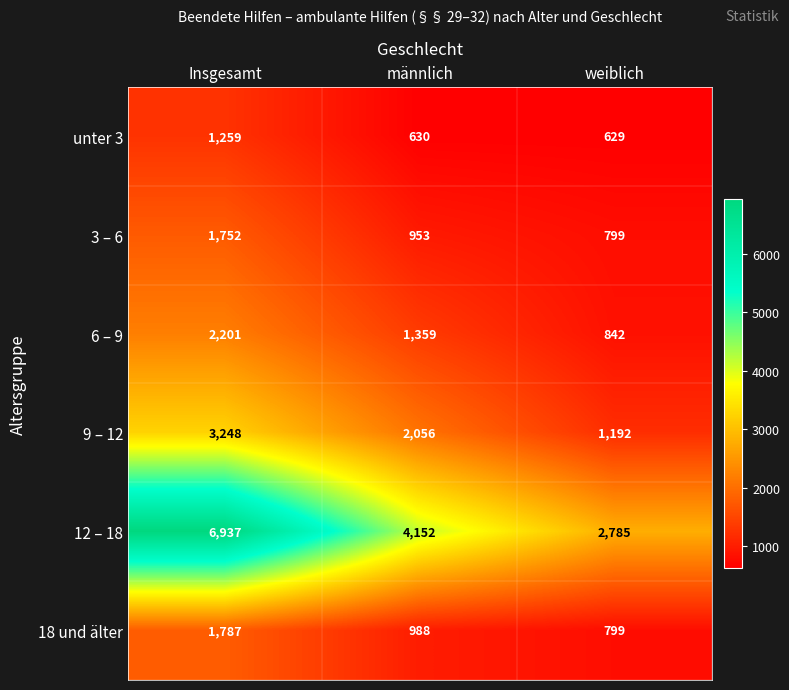

At Insgesamt, list the series in order from largest to smallest.

12 – 18, 9 – 12, 6 – 9, 18 und älter, 3 – 6, unter 3